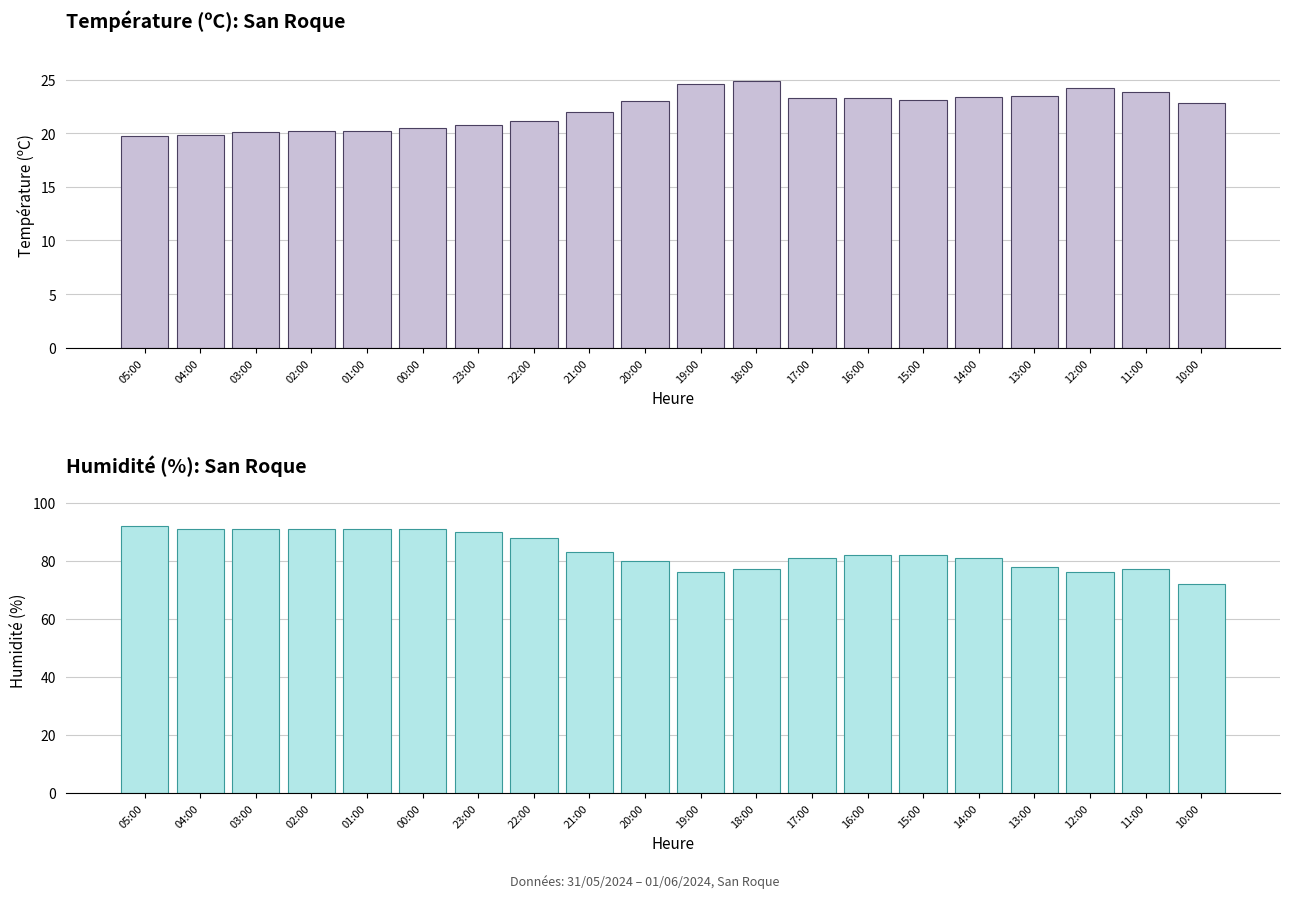

Where is Humidité (%) nearest to the value 82?

16:00